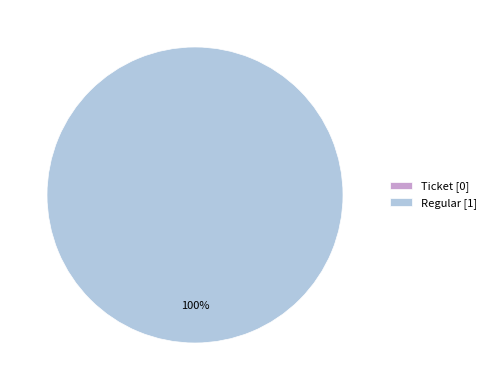

To the nearest percent, what portion does Regular represent?

100%